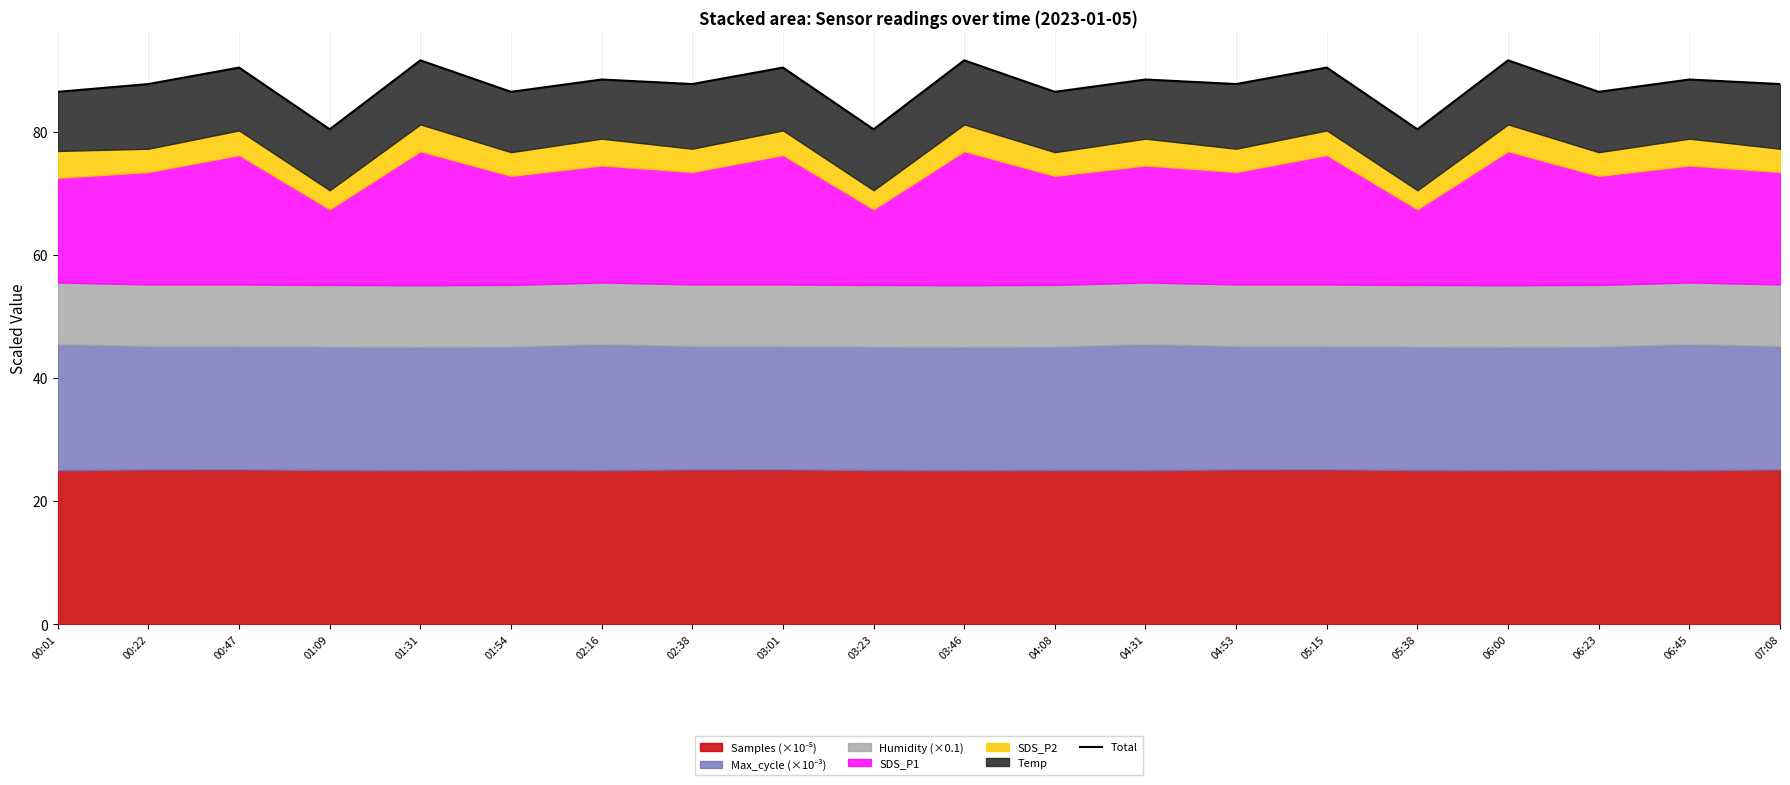

Count the number of values greater than 87.

13